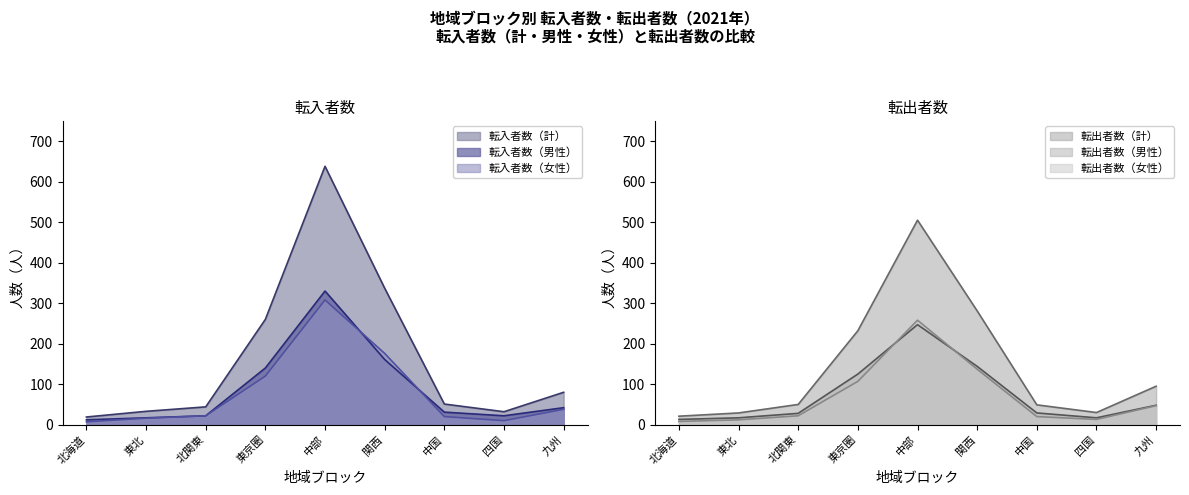

What is the value of the 転出者数（女性） point at the 7th from the left?

20